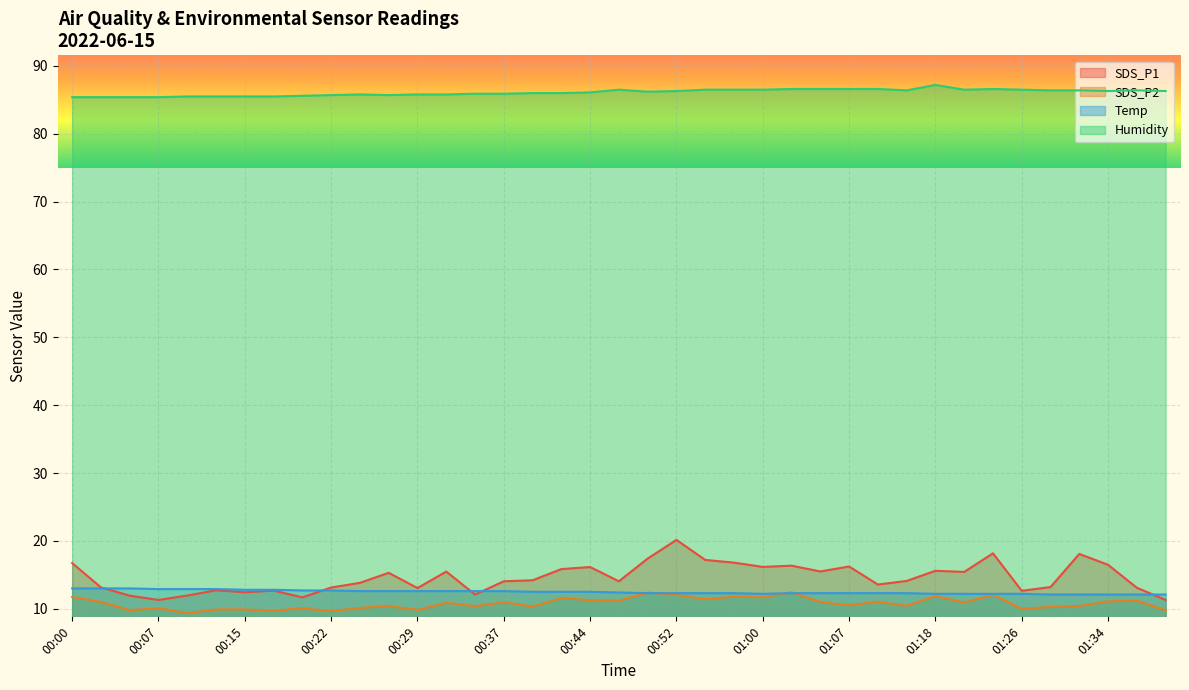

After their last crossing, which series has the higher values: SDS_P2 or Temp?

Temp